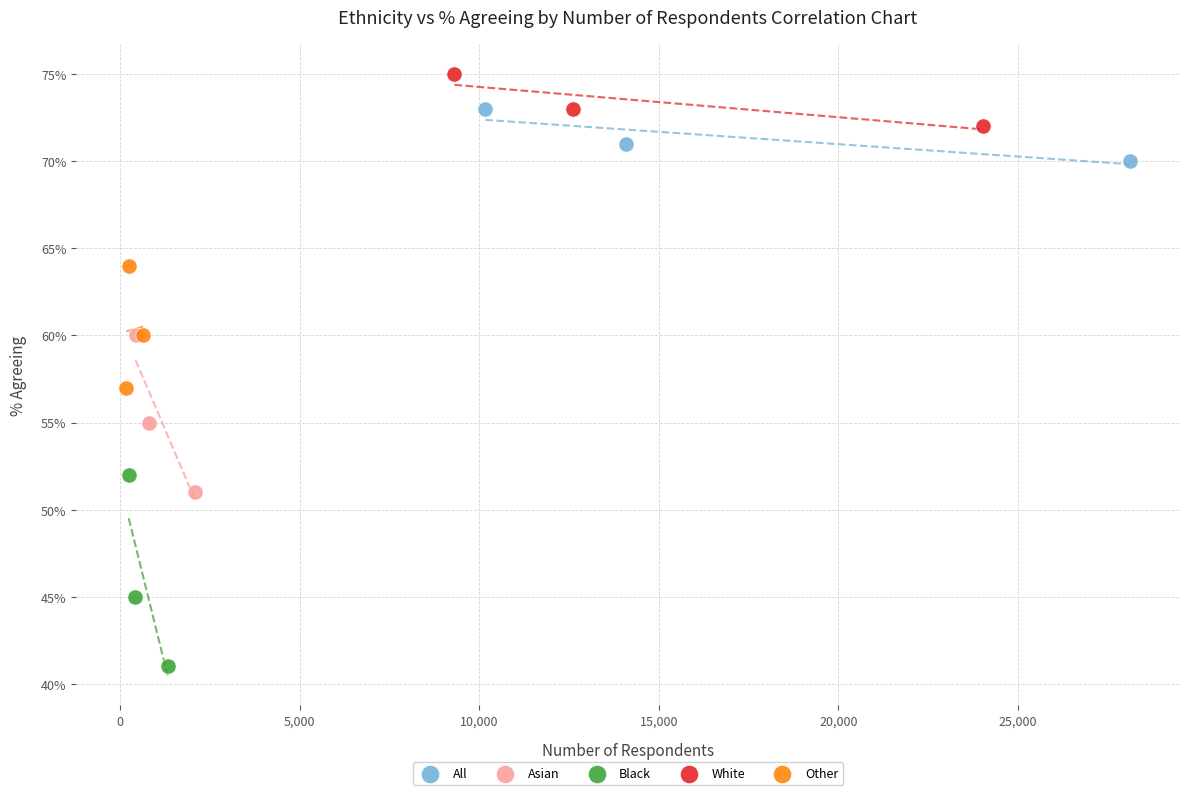

Which series has the widest spread of Y values?

Black